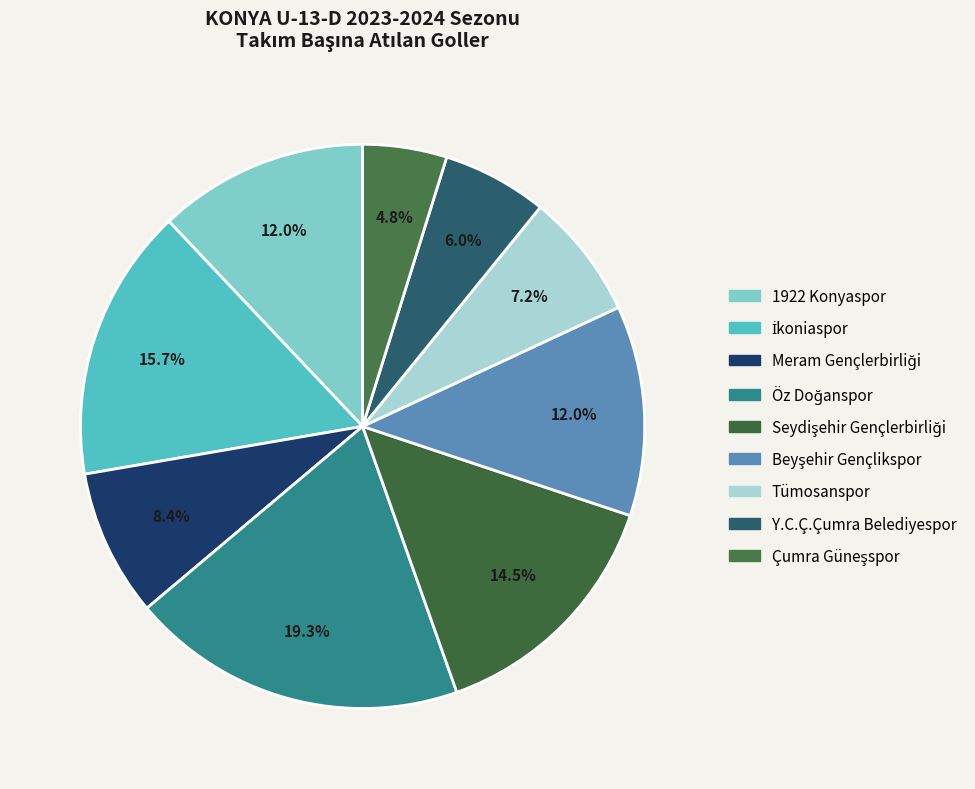

Rank the categories by value from highest to lowest.

Öz Doğanspor, İkoniaspor, Seydişehir Gençlerbirliği, 1922 Konyaspor, Beyşehir Gençlikspor, Meram Gençlerbirliği, Tümosanspor, Y.C.Ç.Çumra Belediyespor, Çumra Güneşspor